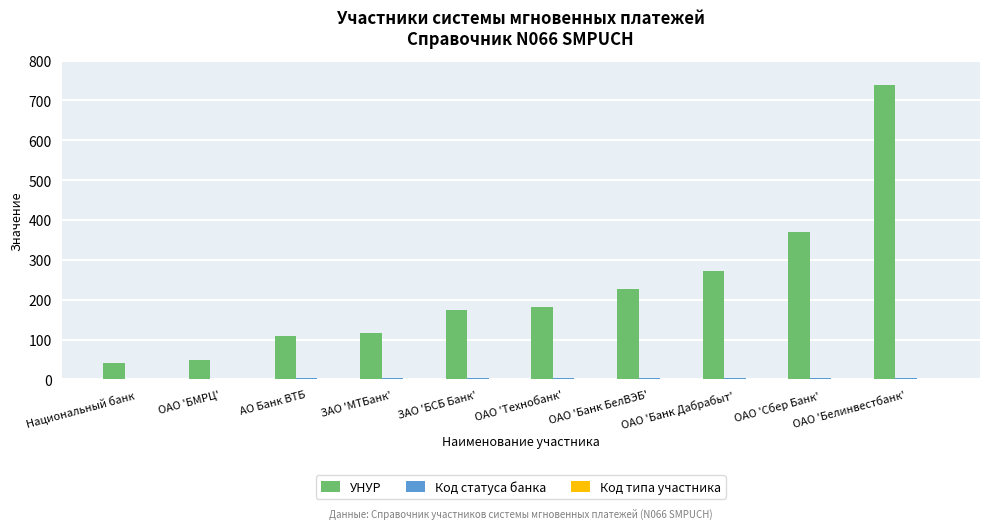

Is it true that УНУР equals 157 at ОАО 'Банк Дабрабыт'?

False